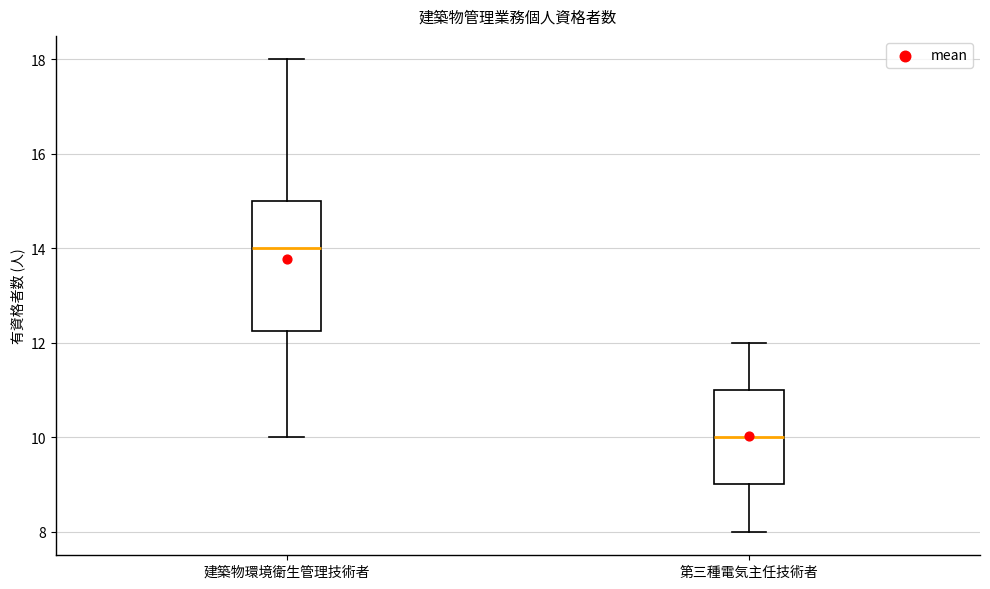

Reading left to right, read every box against the y-axis: the position of its median line, the range the box covers, and the ends of its whiskers. The values are not printed on the chart, so give them approximately, as read against the axis.

建築物環境衛生管理技術者: median 14.0, box 12.2 to 15.0, whiskers 10.0 to 18.0
第三種電気主任技術者: median 10.0, box 9.0 to 11.0, whiskers 8.0 to 12.0